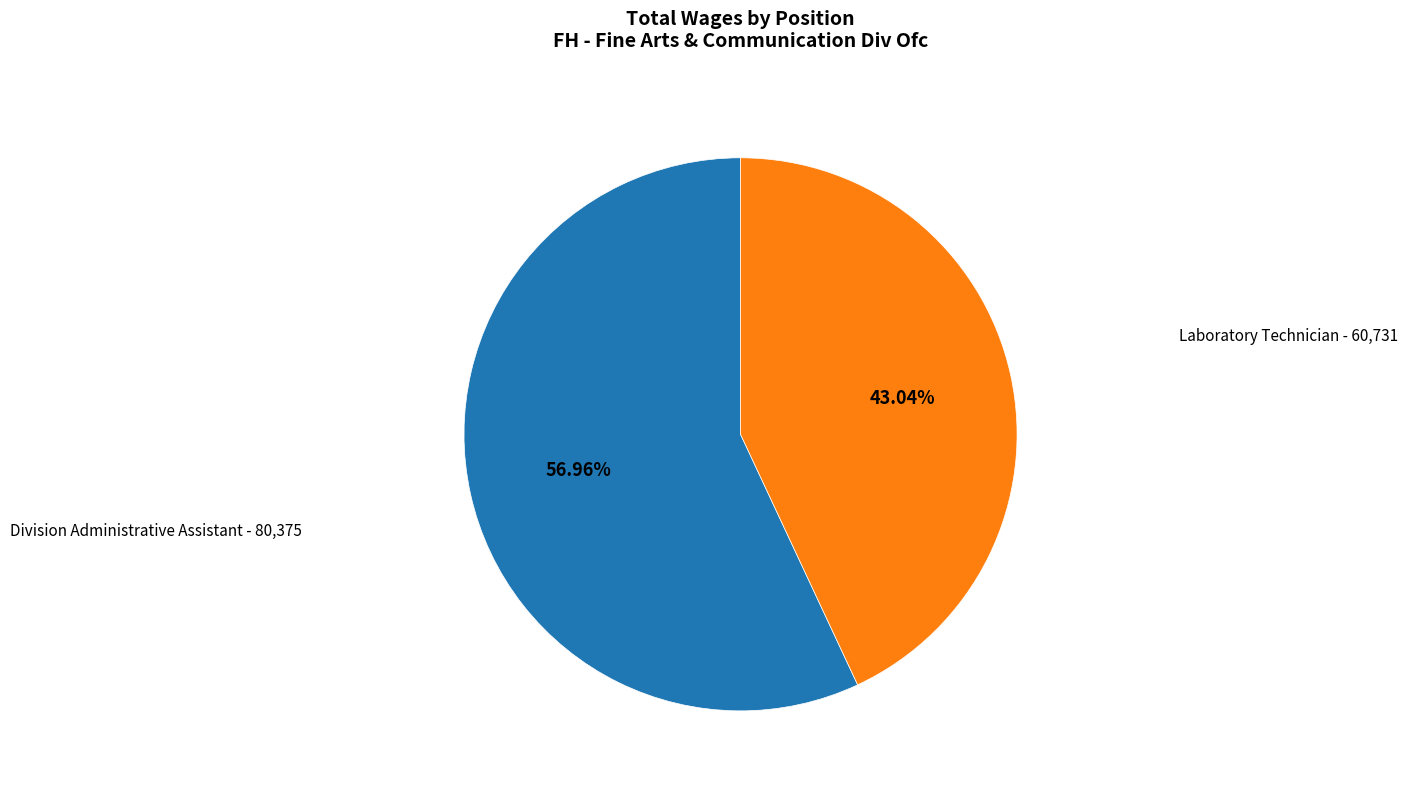

Combined, do Division Administrative Assistant and Laboratory Technician account for over 50%?

Yes